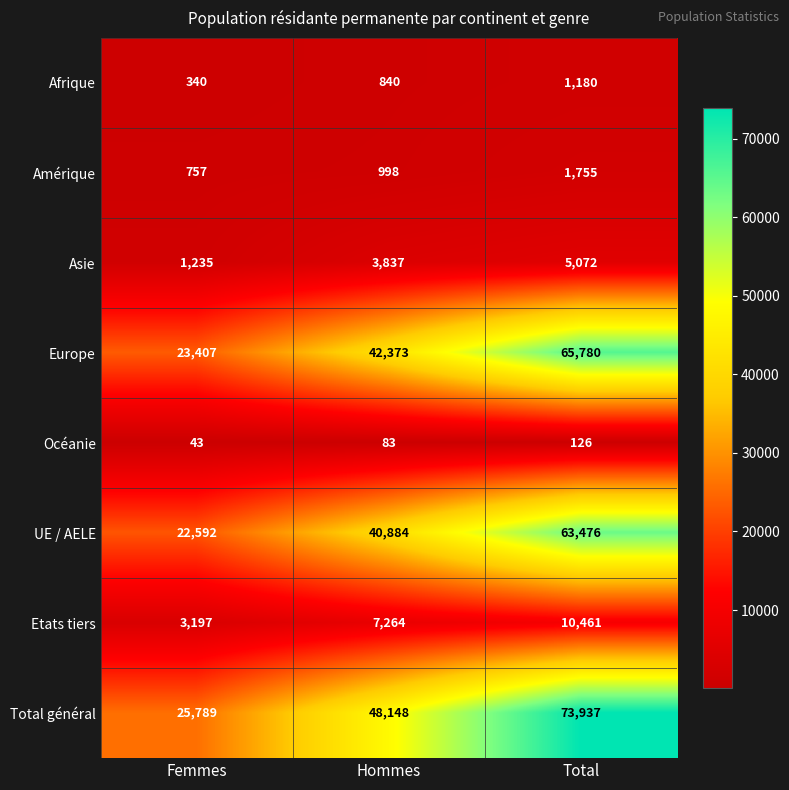

What is the approximate value of Total général at Femmes, to the nearest 100?

25800